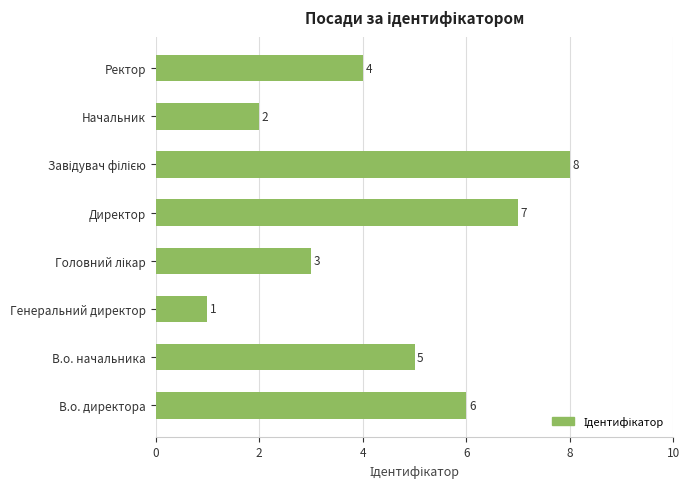

The value at Начальник is 2. True or false?

True